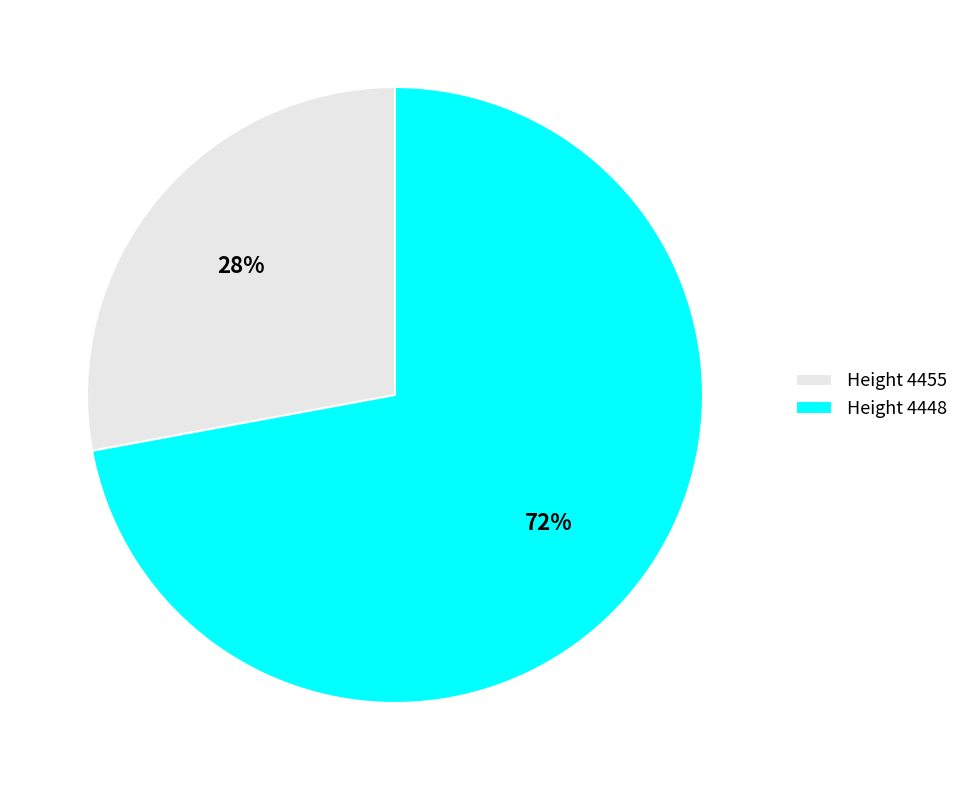

Do Height 4448 and Height 4455 together represent more than half of the pie?

Yes